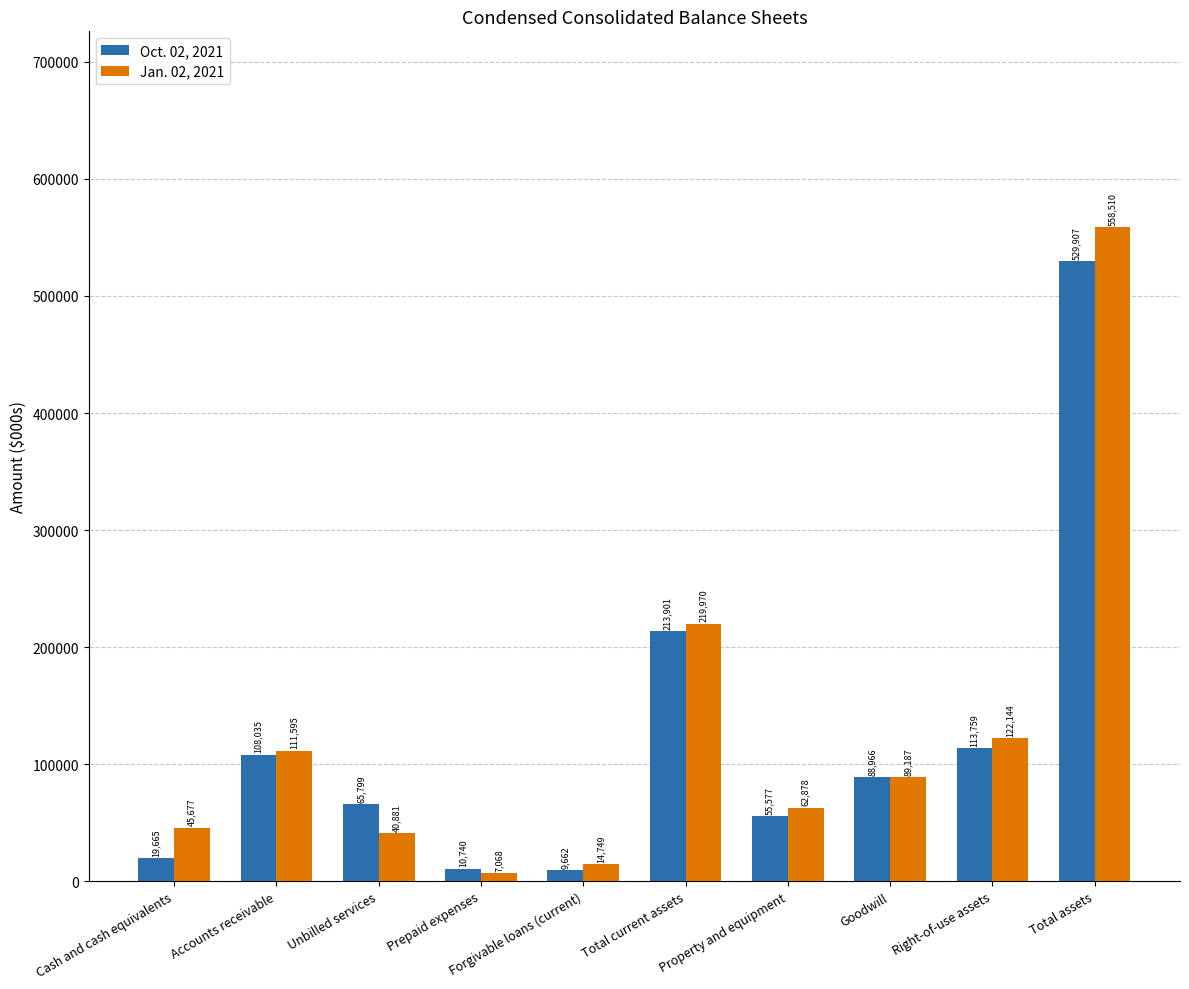

What is the label of the 9th bar from the left?

Right-of-use assets